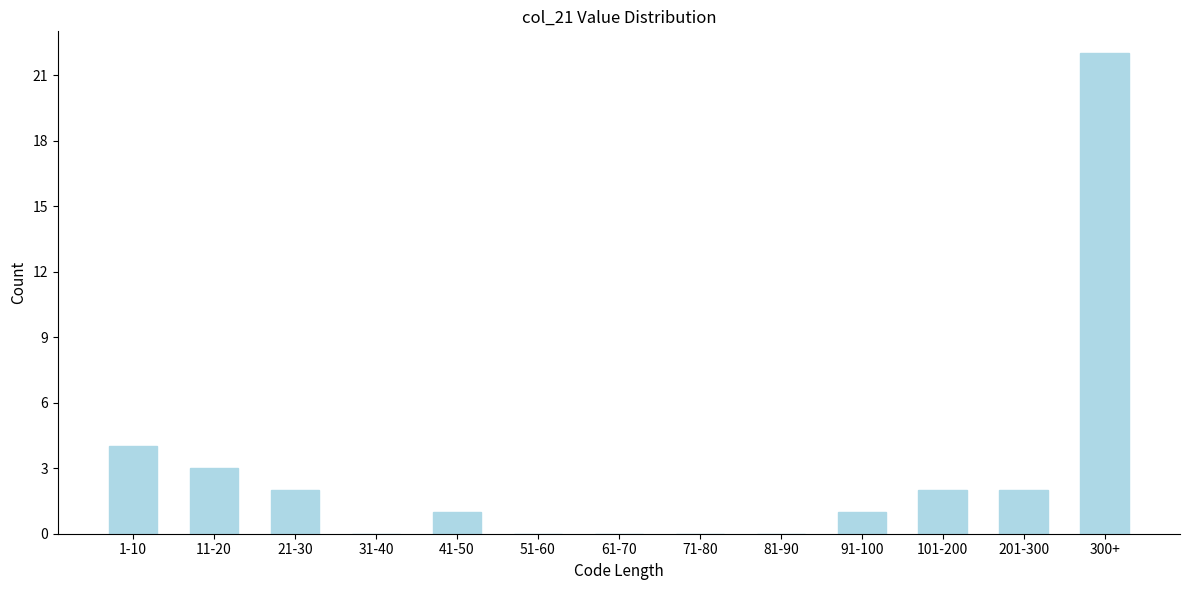

Reading right to left, what are all the values shown in this chart?

300+=22	201-300=2	101-200=2	91-100=1	81-90=0	71-80=0	61-70=0	51-60=0	41-50=1	31-40=0	21-30=2	11-20=3	1-10=4